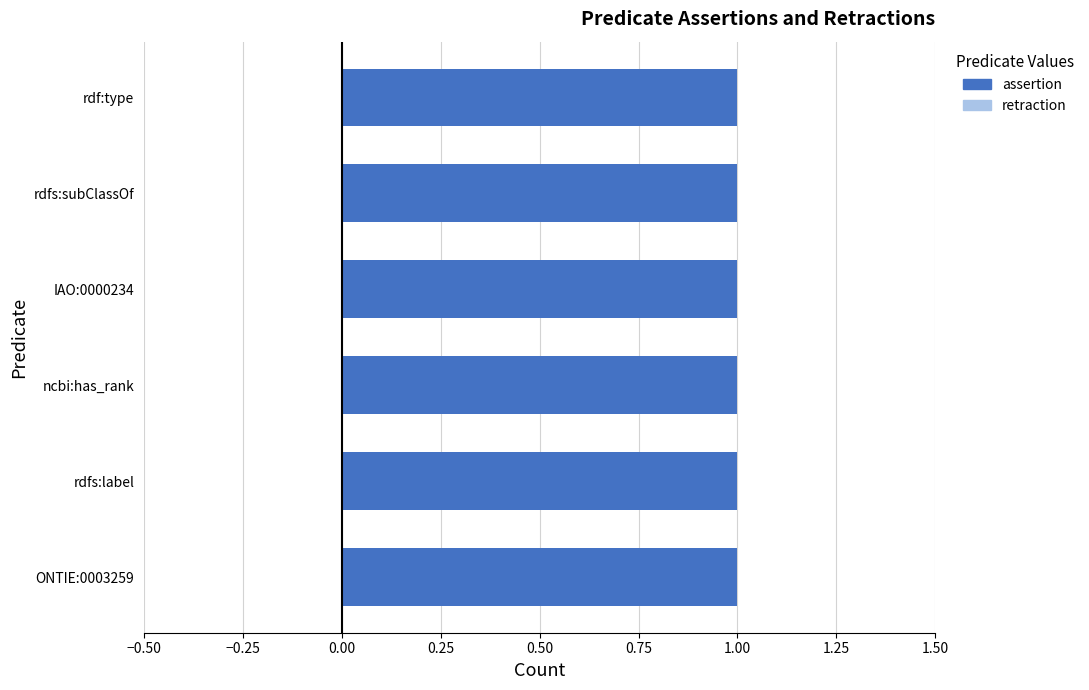

What is the total value across all series at rdfs:label?

1